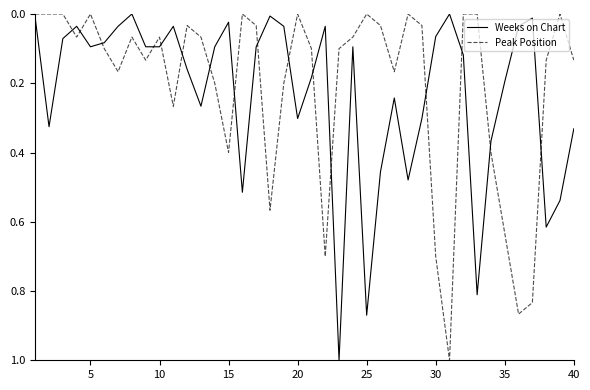

What is the highest value of the Peak Position series?

1.0